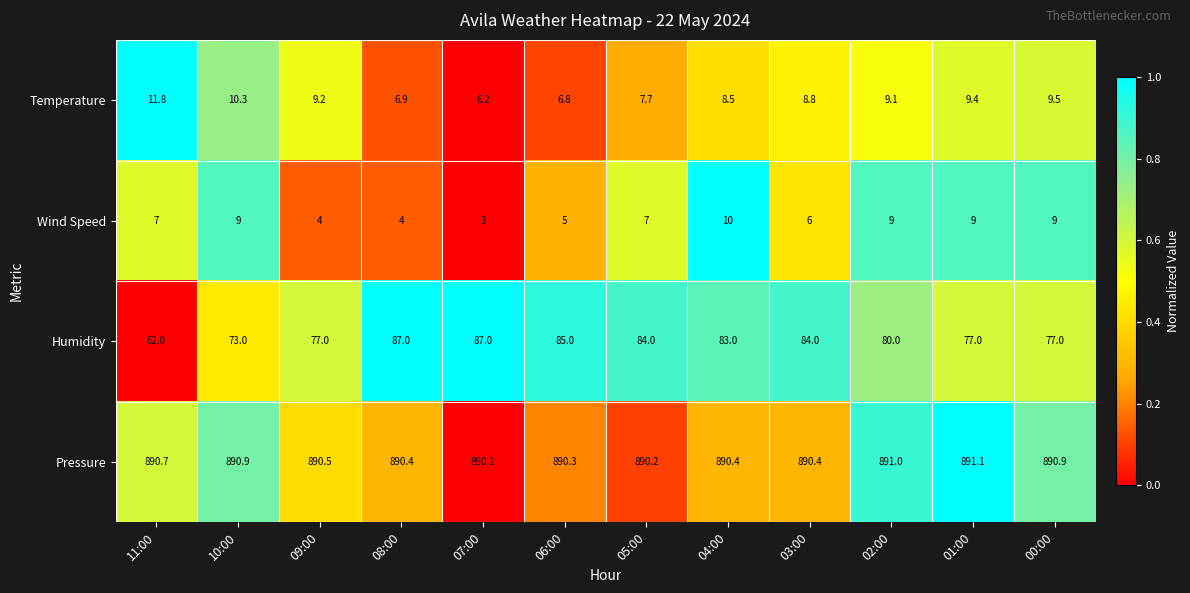

Which series changed the most between 08:00 and 07:00?

Wind Speed